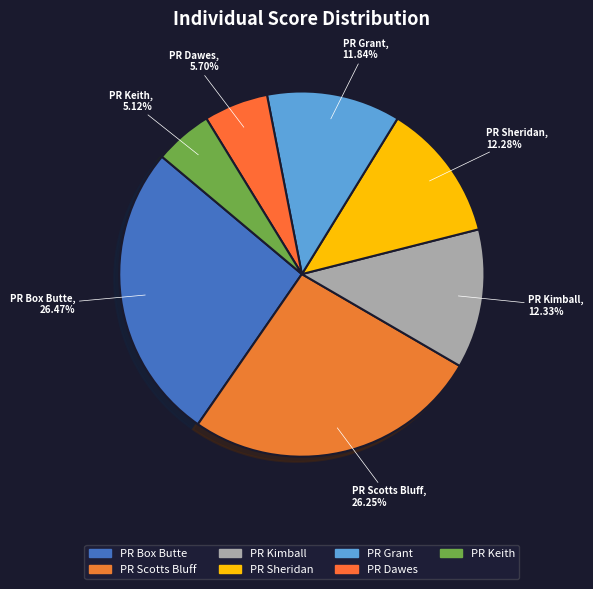

How many slices are in this pie chart?

7